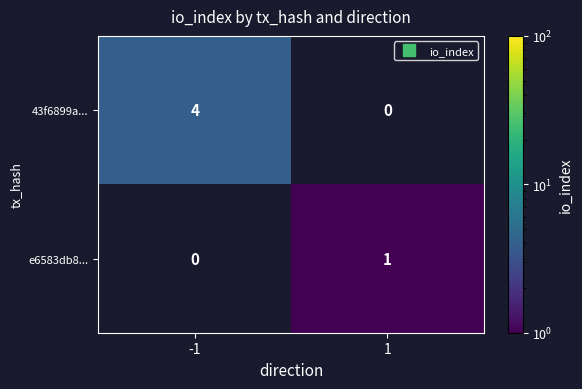

Rank the categories by e6583db8... value from highest to lowest.

-1, 1